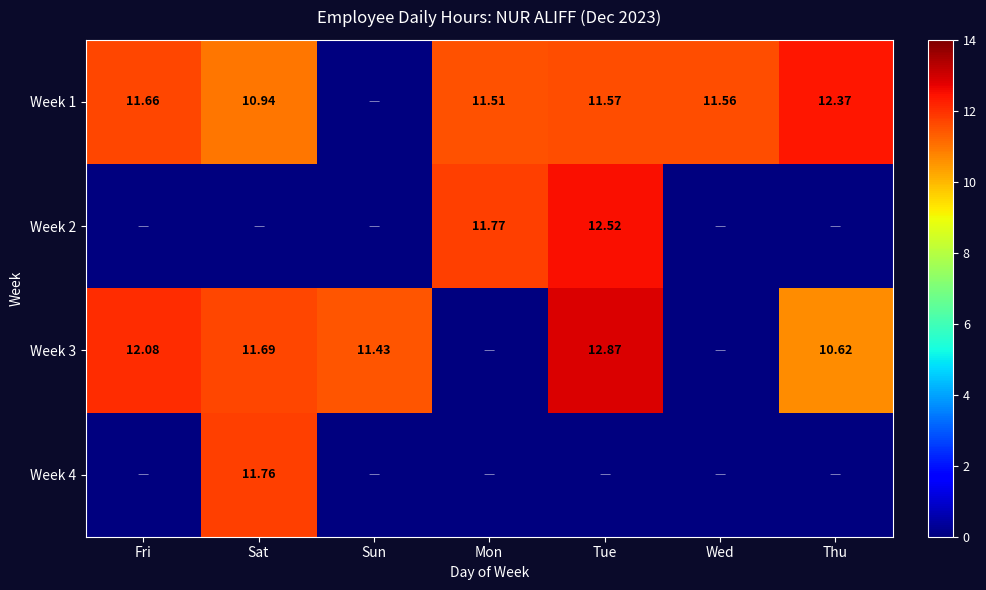

What is the total value across all series at Wed?

11.6